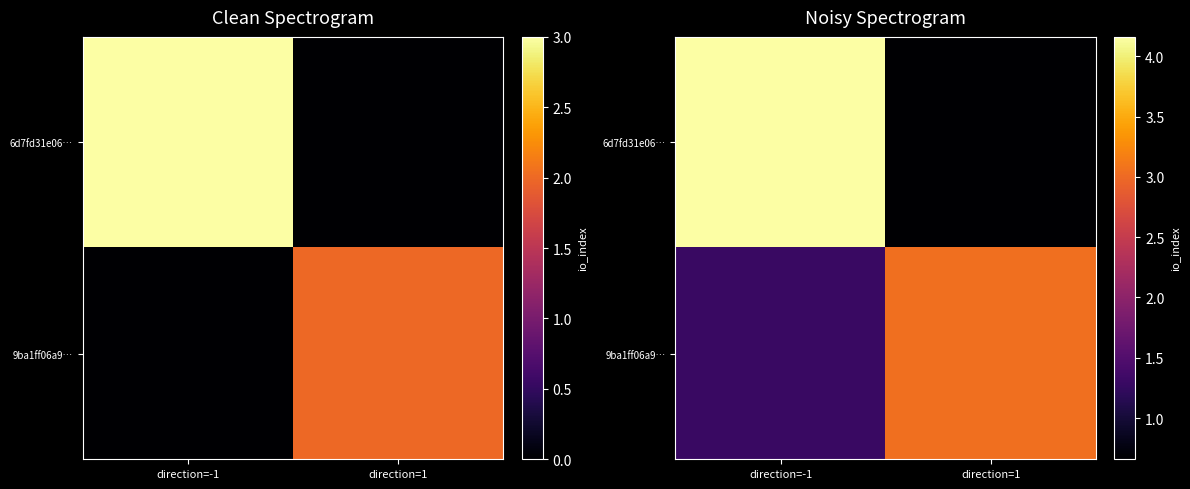

What value does the 6d7fd31e06… series have at direction=1?

0.7